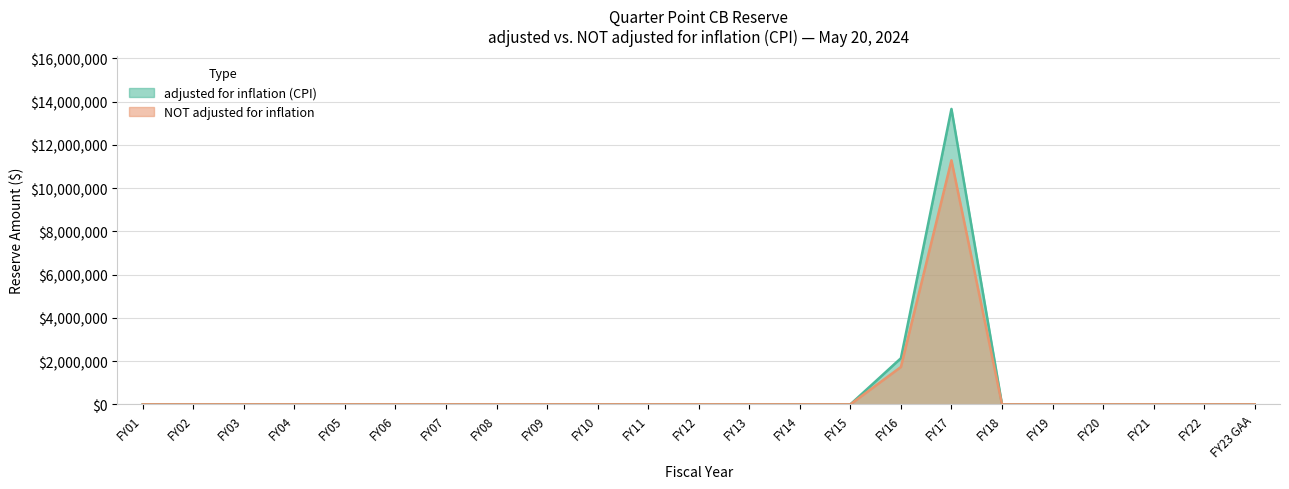

True or false: adjusted for inflation (CPI) has more than 1 interior local peaks.

False